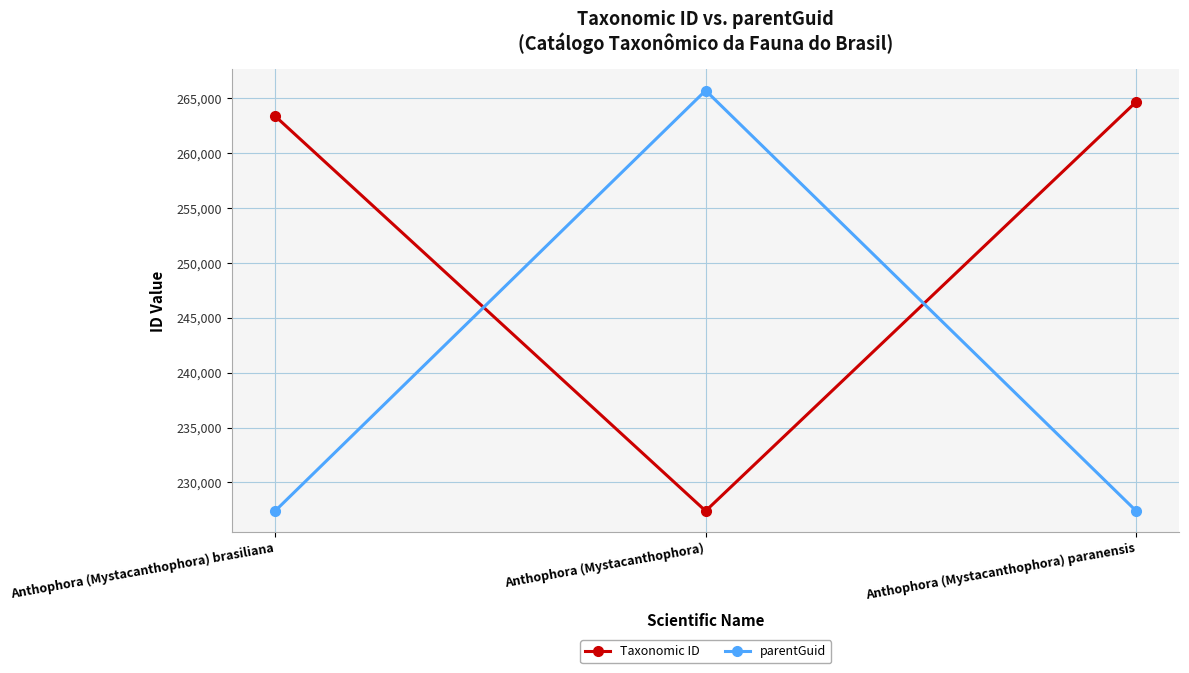

Reading left to right, what are all the values shown in this chart?

Taxonomic ID: Anthophora (Mystacanthophora) brasiliana=263389	Anthophora (Mystacanthophora)=227394	Anthophora (Mystacanthophora) paranensis=264688
parentGuid: Anthophora (Mystacanthophora) brasiliana=227394	Anthophora (Mystacanthophora)=265719	Anthophora (Mystacanthophora) paranensis=227394